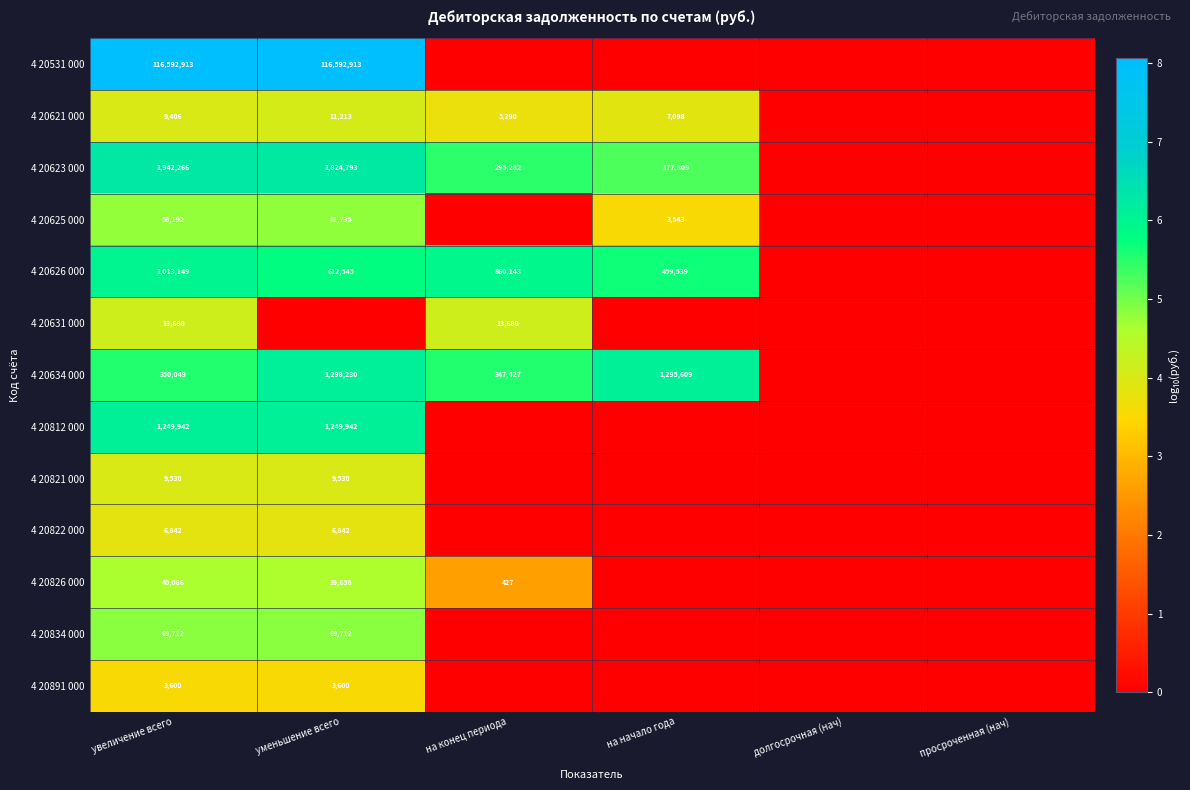

True or false: 4 20634 000 has a value of 870509 at на начало года.

False